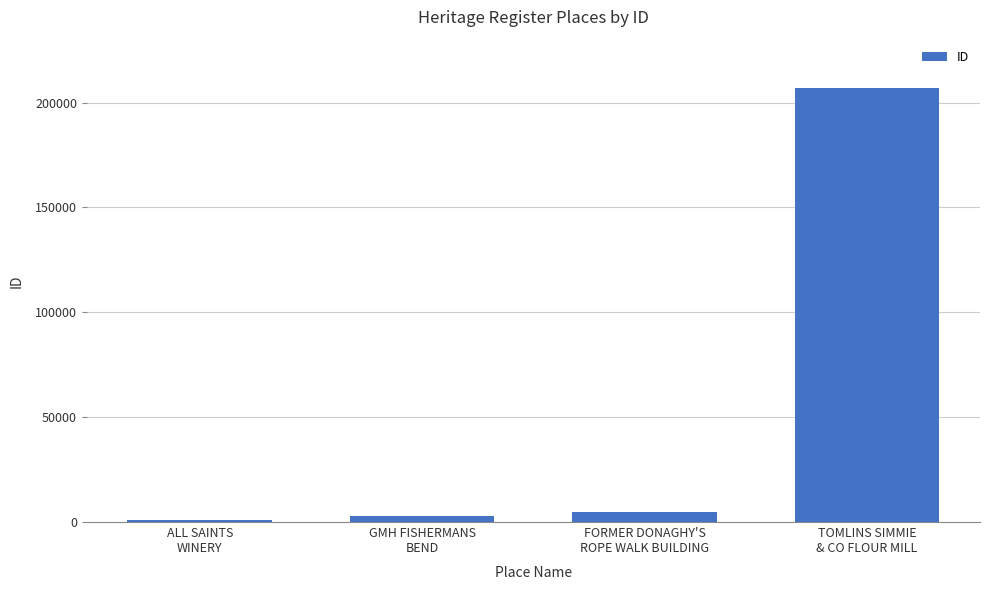

What is the greatest value displayed?

207162